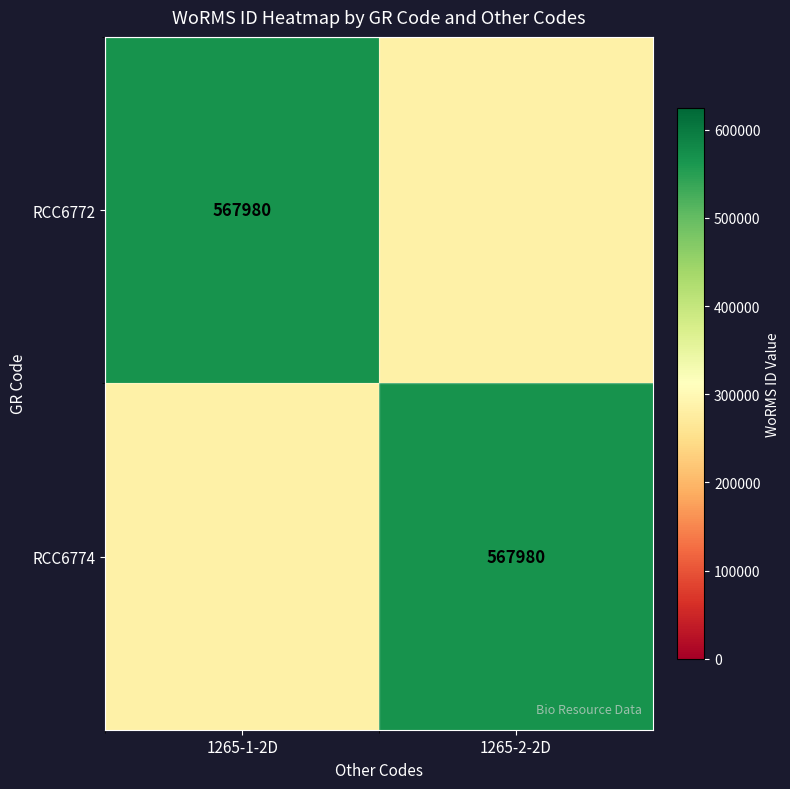

How many data points does each series have?

2